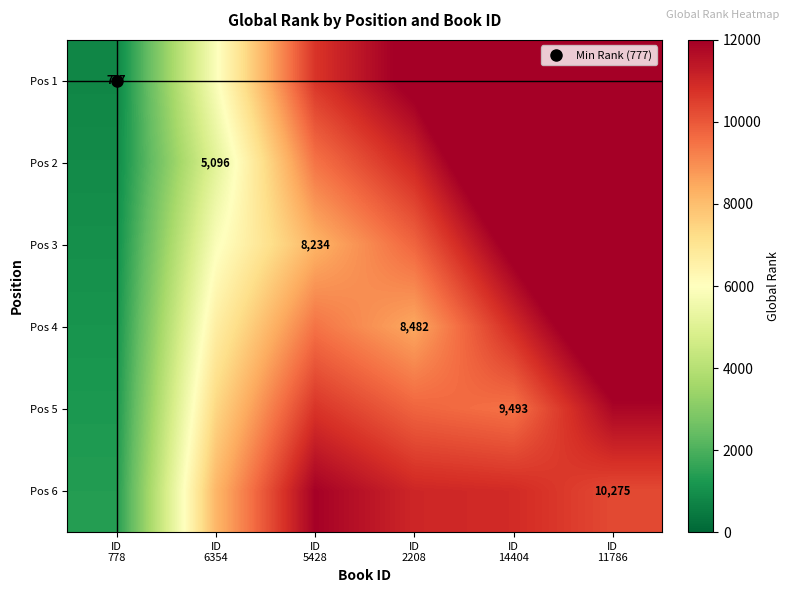

Rank the series by their maximum value, from highest to lowest.

Pos 1, Pos 2, Pos 3, Pos 4, Pos 6, Pos 5